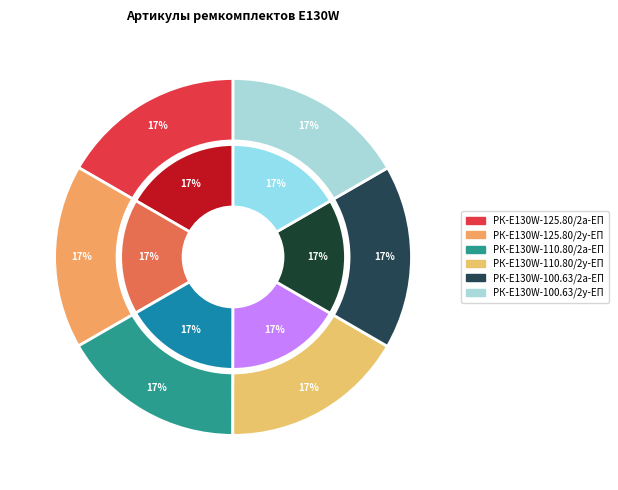

Count the number of slices in the pie.

6